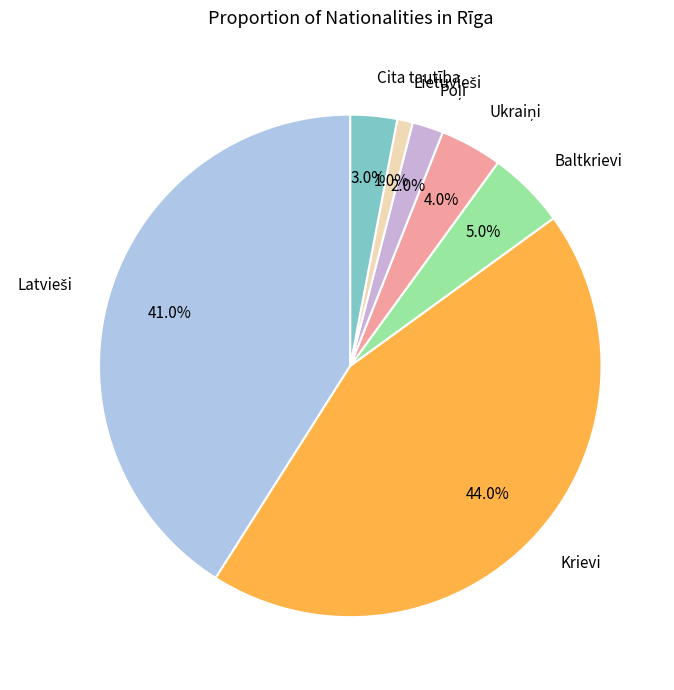

How much of the chart is everything except Baltkrievi?

95.0%